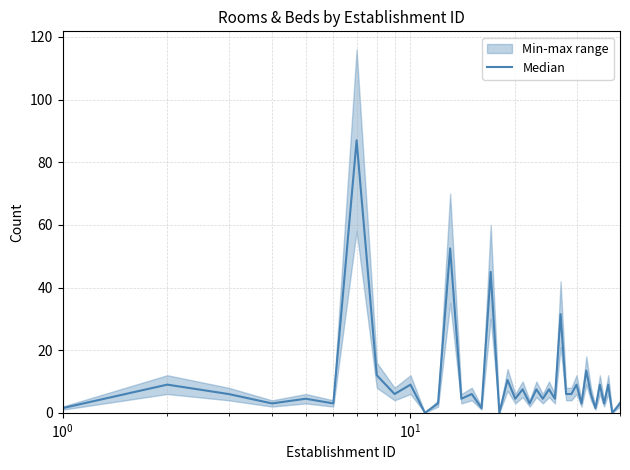

How many lines are shown in the chart?

1